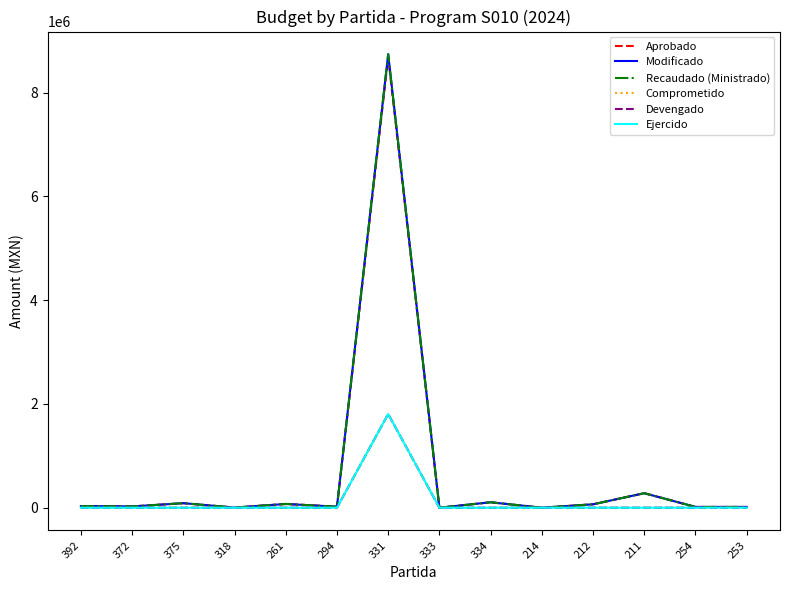

What position from the left is 333?

8